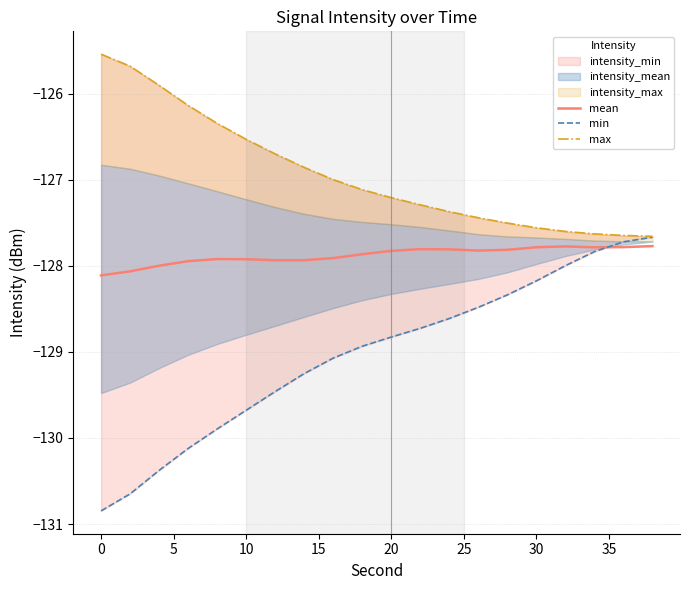

The value of mean at 0 is -224.2. True or false?

False